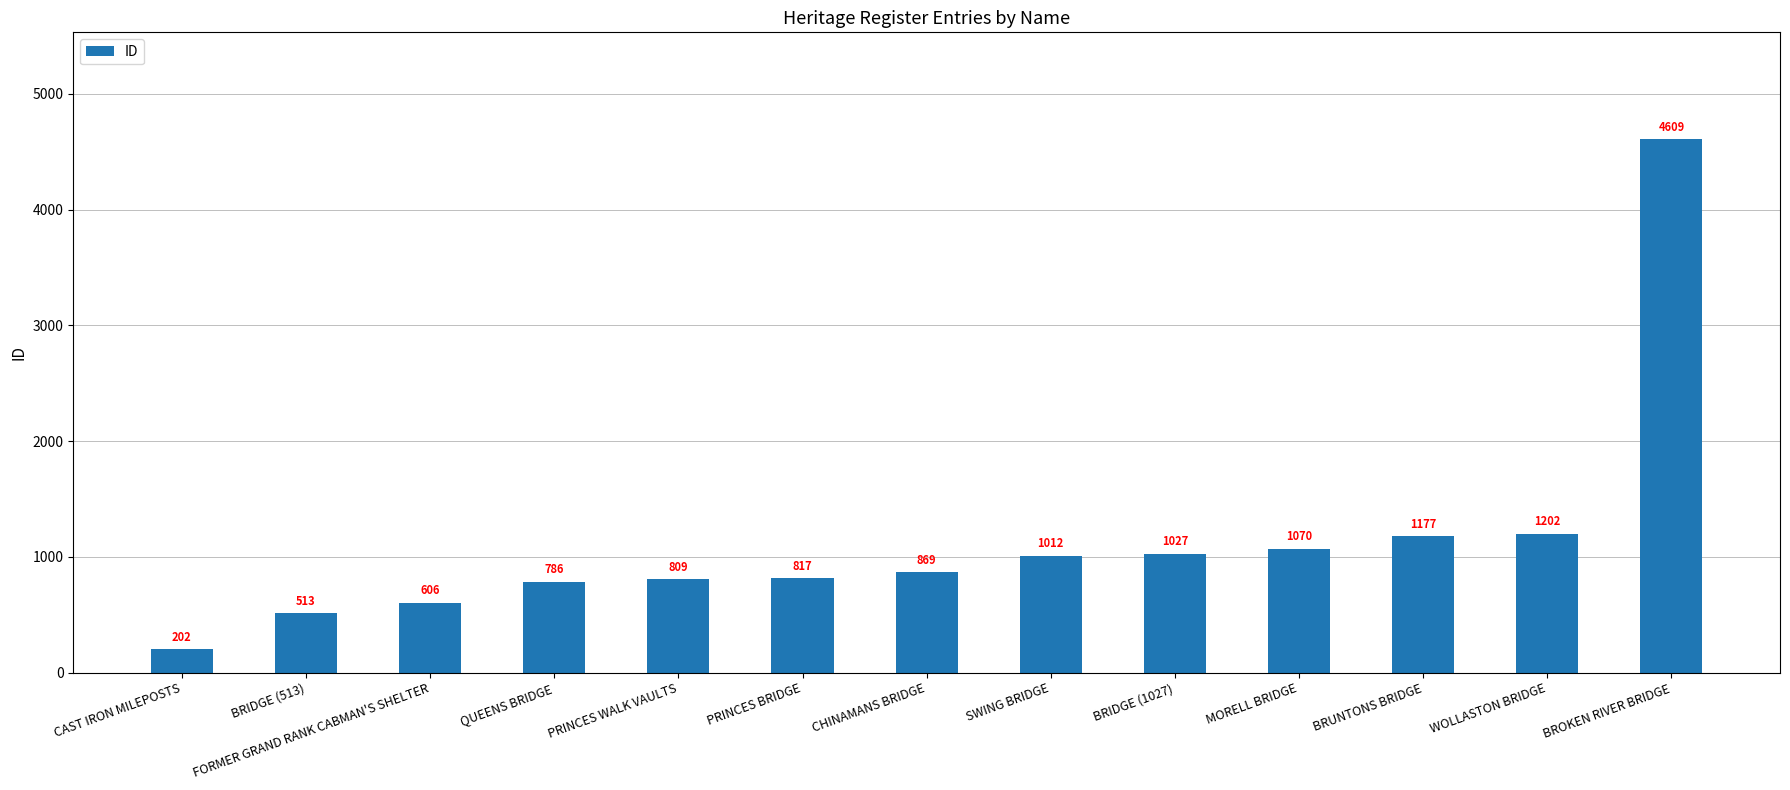

How many categories are shown in the chart?

13